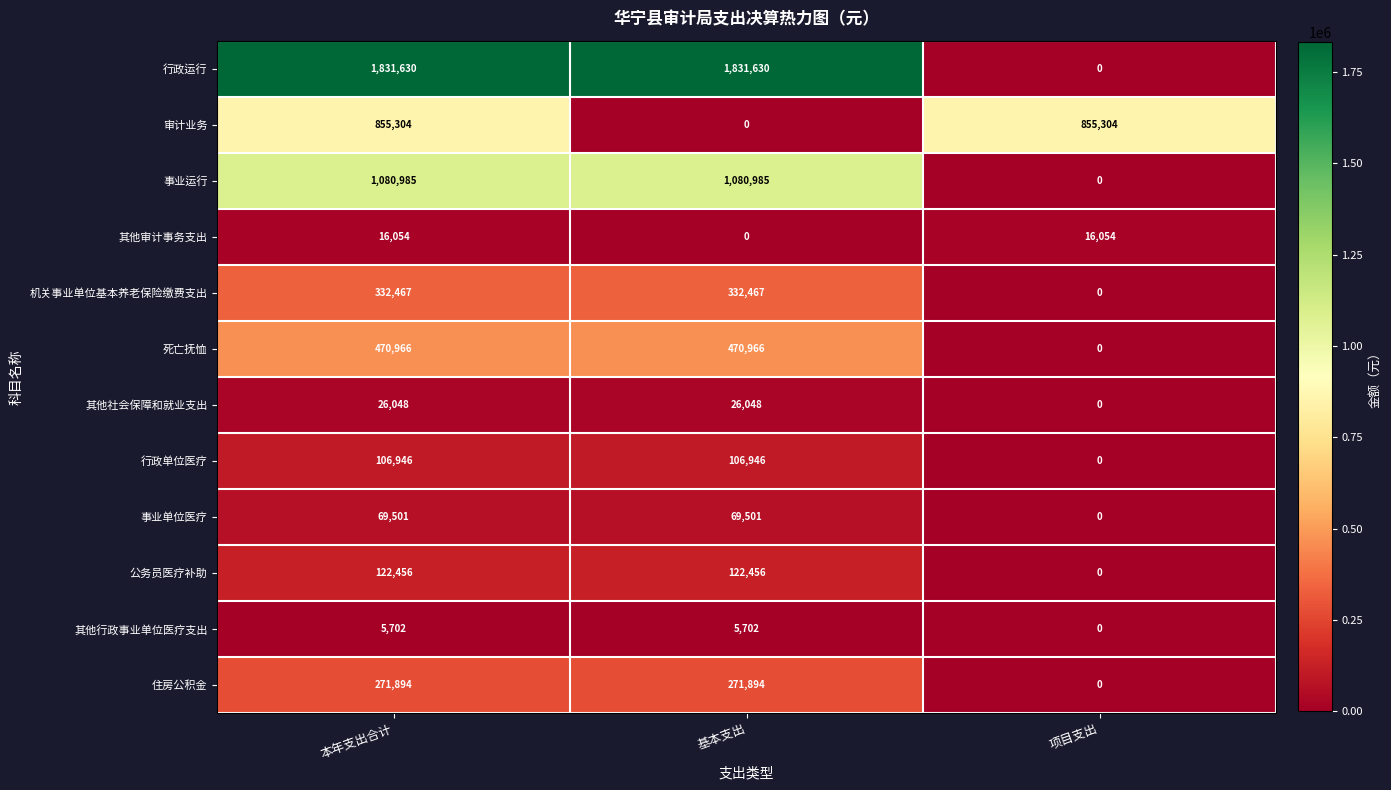

What is the average value of the 行政运行 series?

1221087